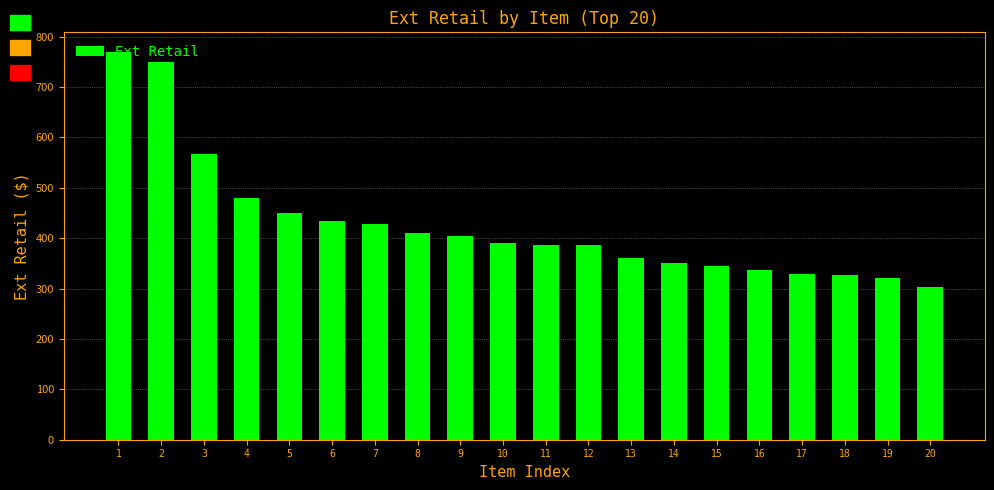

What is the change in value from 7 to 20?

-125.0